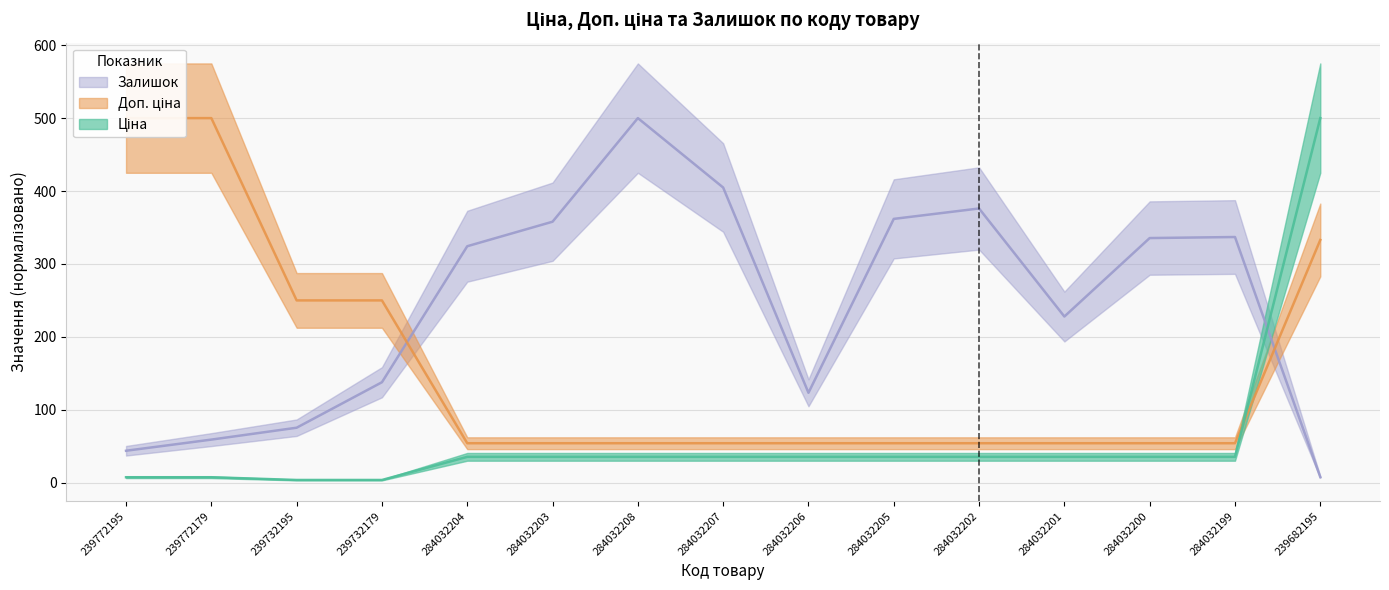

List the series in order of their peak value, lowest first.

Ціна, Доп. ціна, Залишок